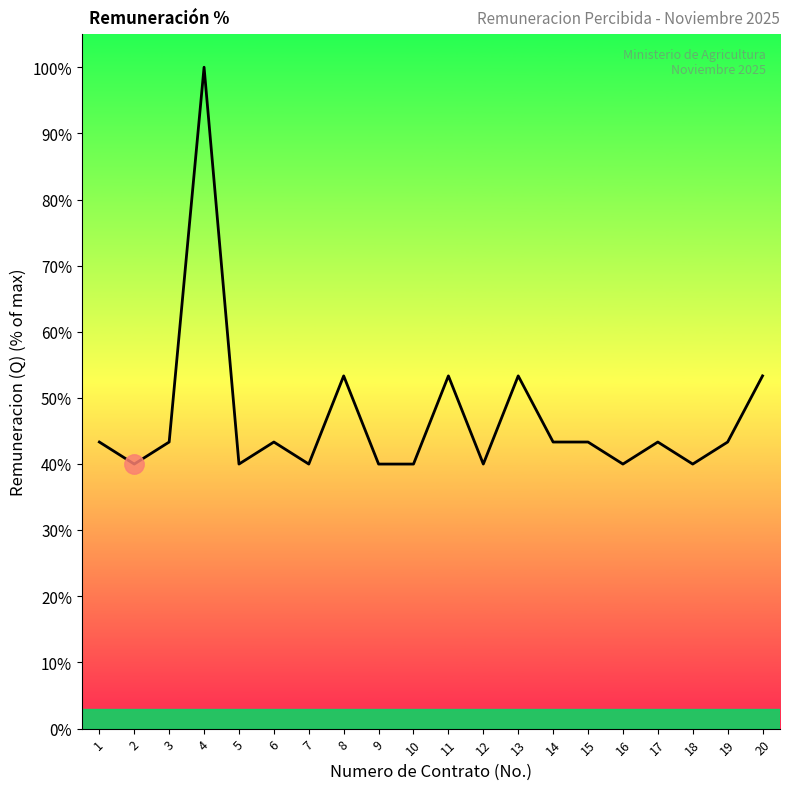

Which label corresponds to the largest value in the chart?

4